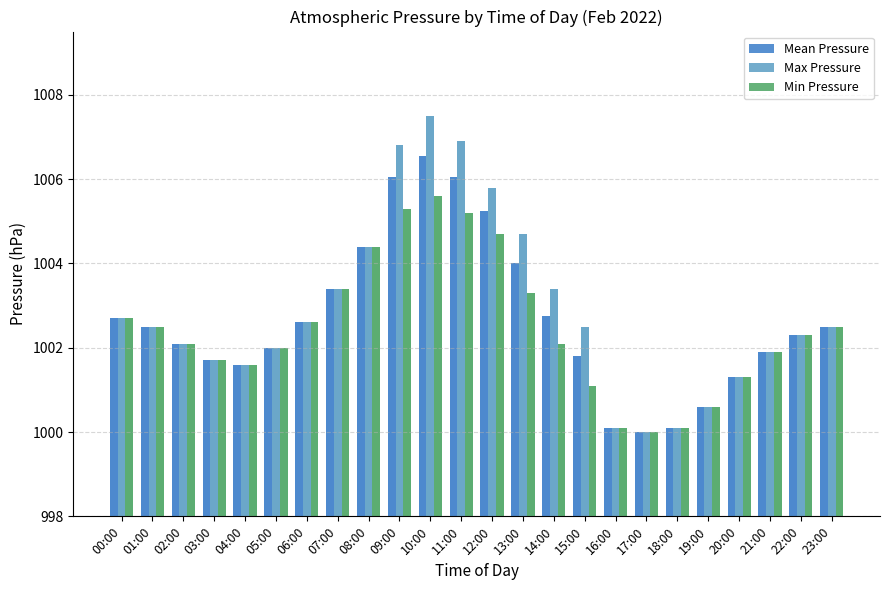

How many values in the Min Pressure series are below 1002?

9